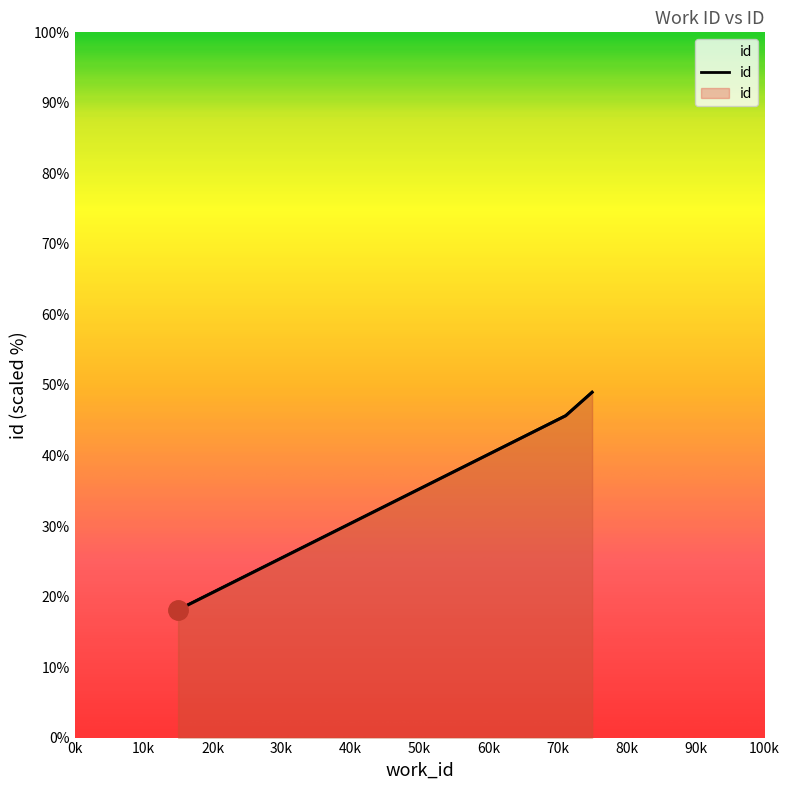

Rank the categories by value from highest to lowest.

4875, 4862, 4671